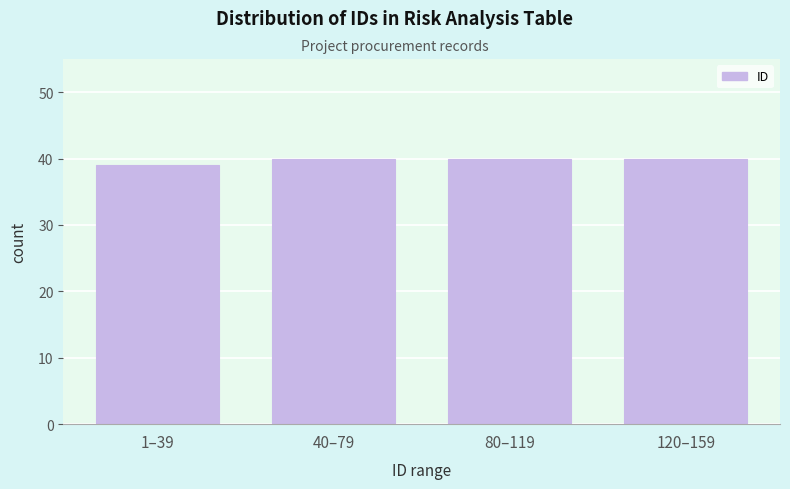

Reading left to right, list all the values displayed in this chart.

1–39=39	40–79=40	80–119=40	120–159=40